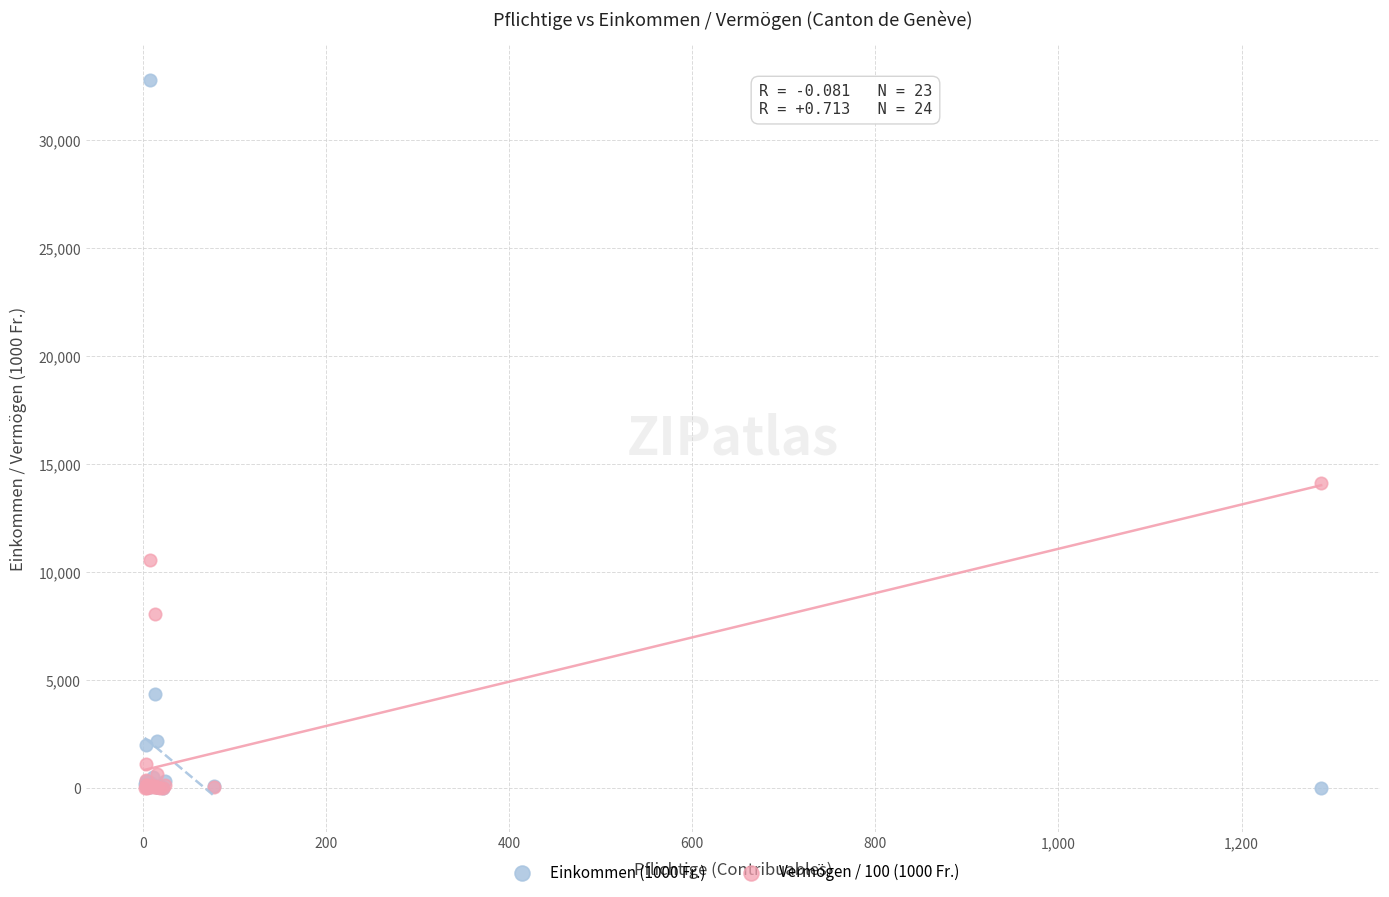

Across all series, what Y value is closest to 16375?

14107.9